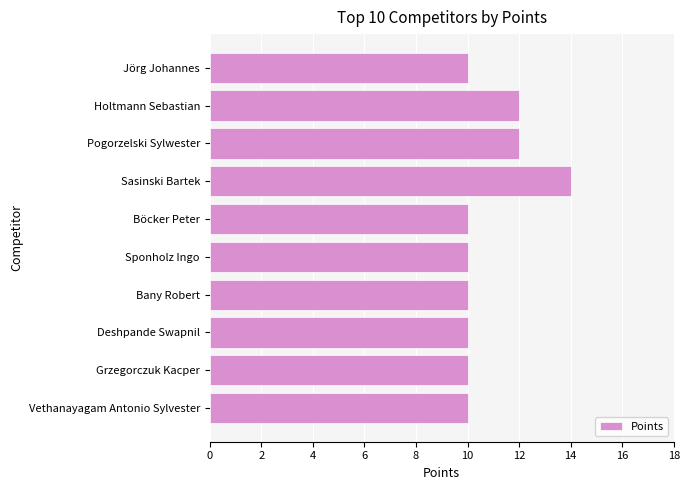

How many values are between 10 and 12?

9